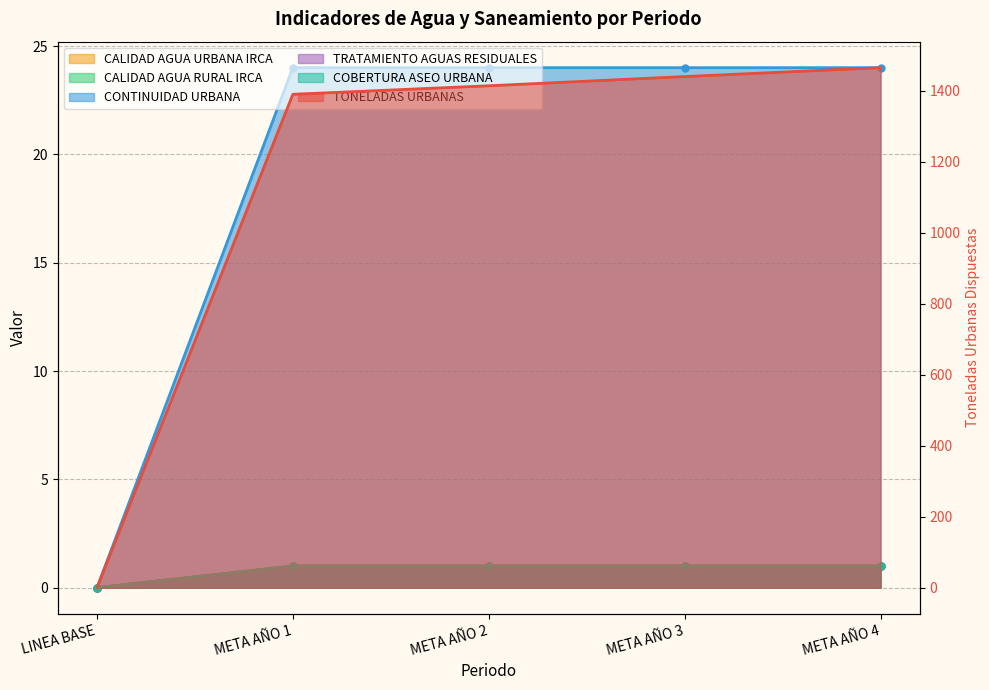

What are all the series names shown in the legend?

TONELADAS URBANAS, CALIDAD AGUA URBANA IRCA, CALIDAD AGUA RURAL IRCA, CONTINUIDAD URBANA, TRATAMIENTO AGUAS RESIDUALES, COBERTURA ASEO URBANA